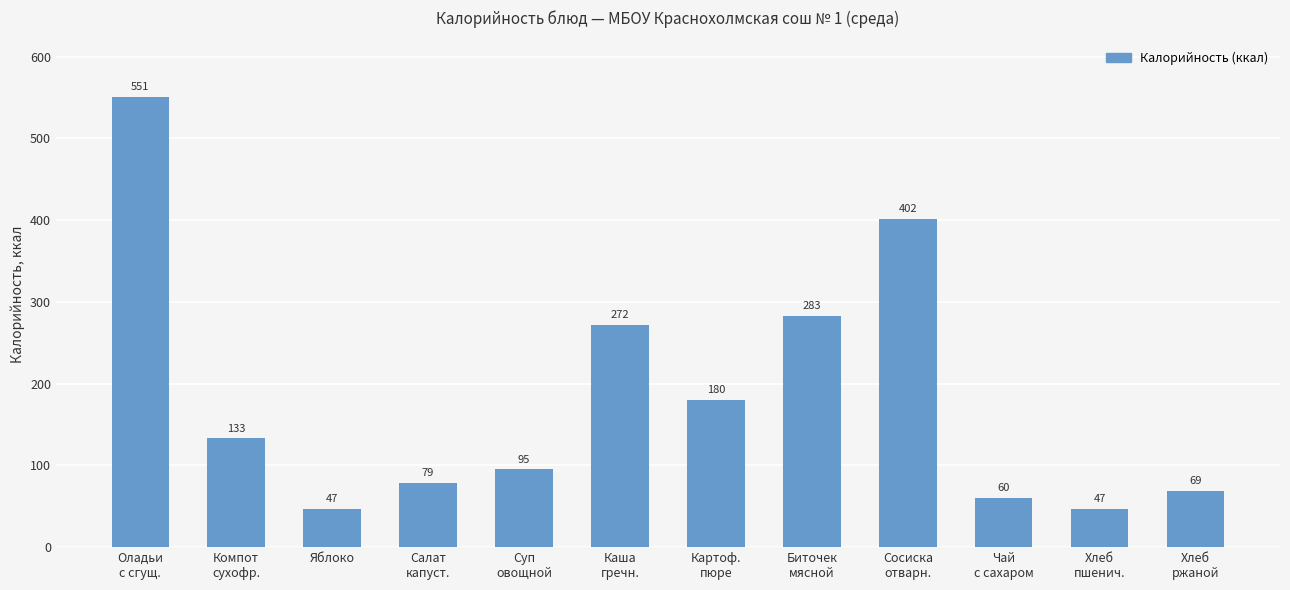

What is the difference between the values at Яблоко and Хлеб
ржаной?

22